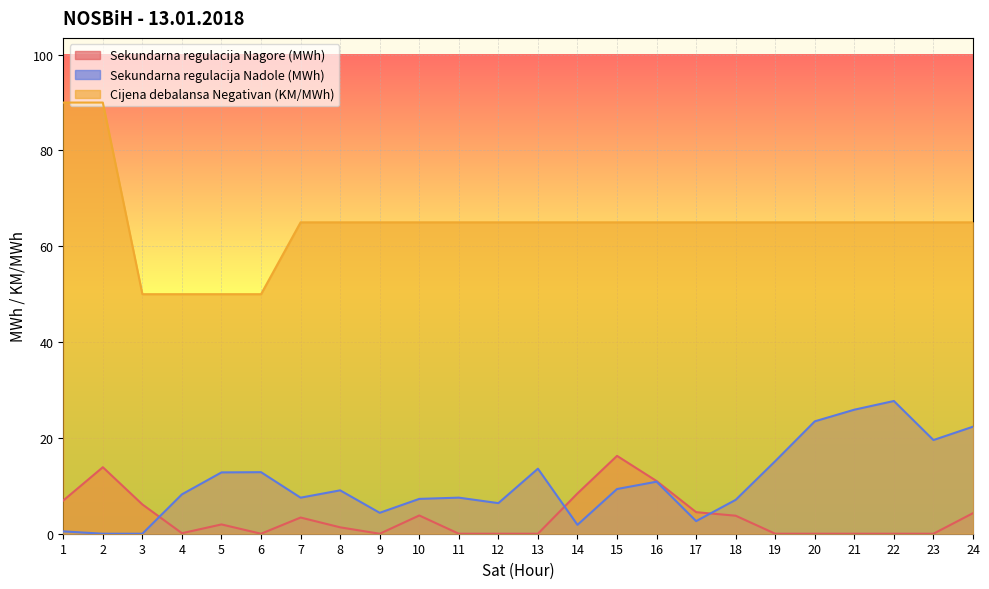

Reading left to right, extract all data points from this chart.

Sekundarna regulacija Nagore (MWh): 1=6.9	2=13.9	3=6.1	4=0.1	5=1.9	6=0.0	7=3.4	8=1.3	9=0.0	10=3.8	11=0.0	12=0.0	13=0.0	14=8.4	15=16.2	16=11.0	17=4.5	18=3.8	19=0.0	20=0.0	21=0.0	22=0.0	23=0.0	24=4.3
Sekundarna regulacija Nadole (MWh): 1=0.5	2=0.0	3=0.0	4=8.2	5=12.8	6=12.8	7=7.5	8=9.1	9=4.4	10=7.3	11=7.5	12=6.4	13=13.6	14=1.9	15=9.3	16=10.9	17=2.6	18=7.1	19=15.2	20=23.5	21=25.9	22=27.7	23=19.6	24=22.3
Cijena debalansa Negativan (KM/MWh): 1=90.0	2=90.0	3=50.0	4=50.0	5=50.0	6=50.0	7=65.0	8=65.0	9=65.0	10=65.0	11=65.0	12=65.0	13=65.0	14=65.0	15=65.0	16=65.0	17=65.0	18=65.0	19=65.0	20=65.0	21=65.0	22=65.0	23=65.0	24=65.0